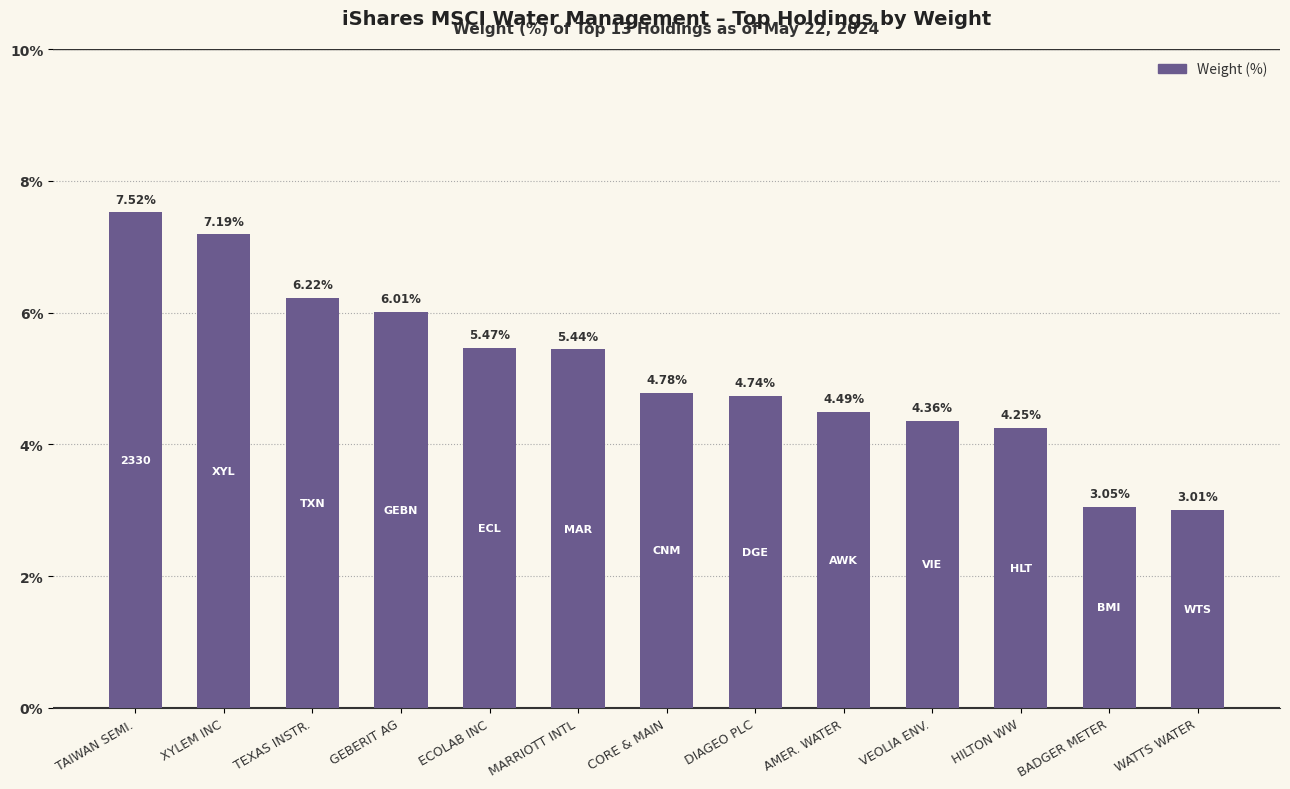

What is the difference between the maximum and minimum values?

4.5